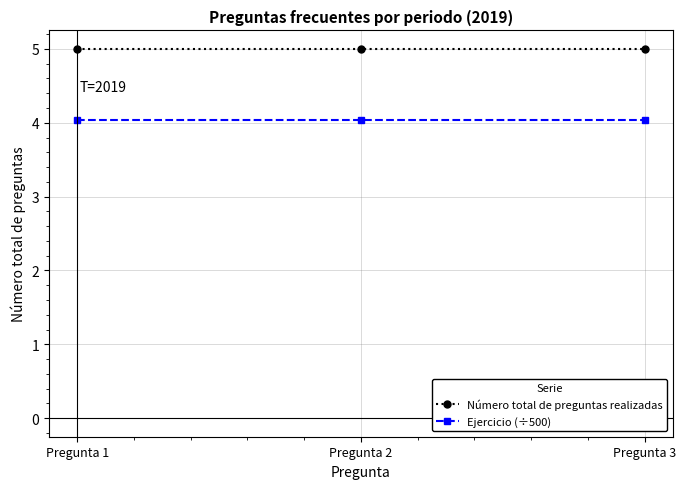

Count the number of categories in the chart.

3